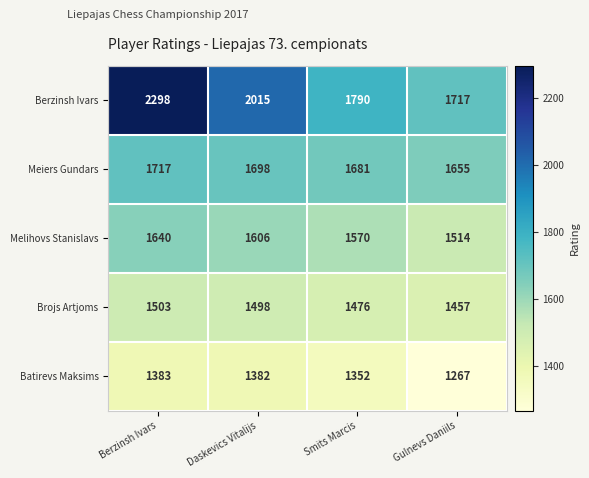

What is the total value across all series at Gulnevs Daniils?

7610